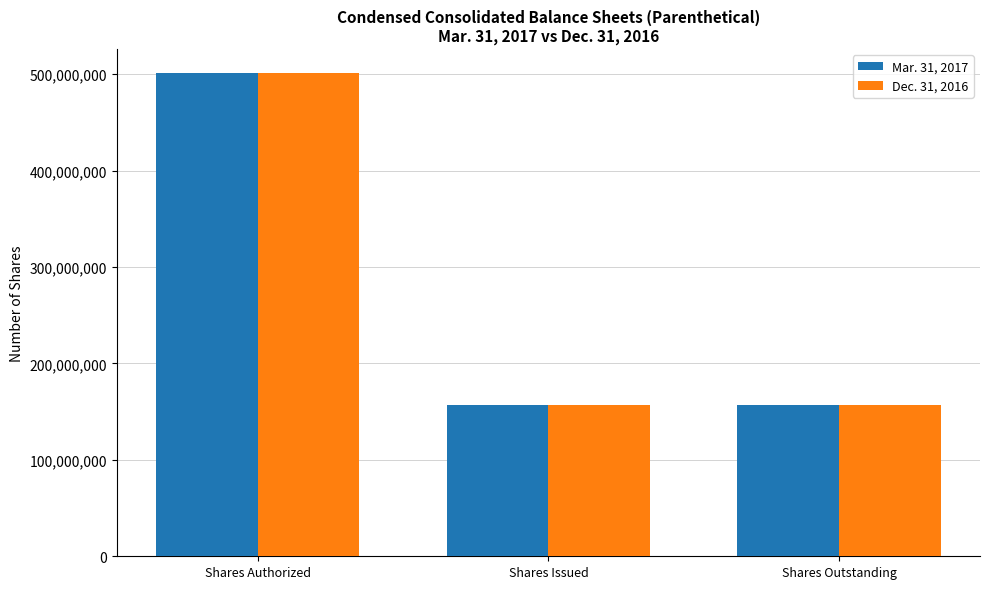

At which category is the sum across all series the highest?

Shares Authorized